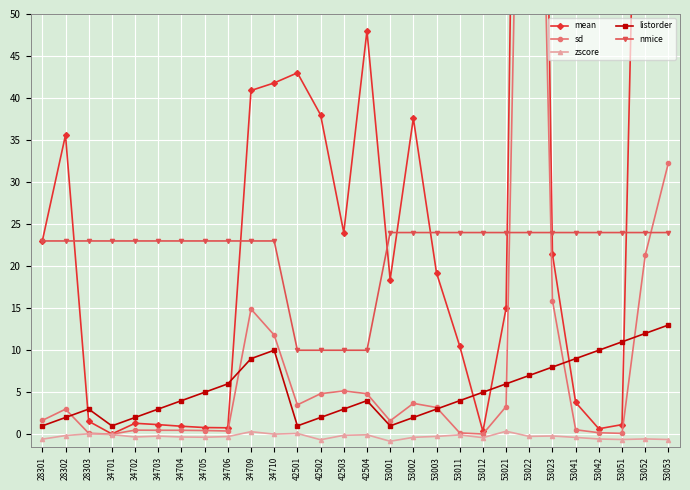

What is the difference between the mean values at 53023 and 53041?

17.6